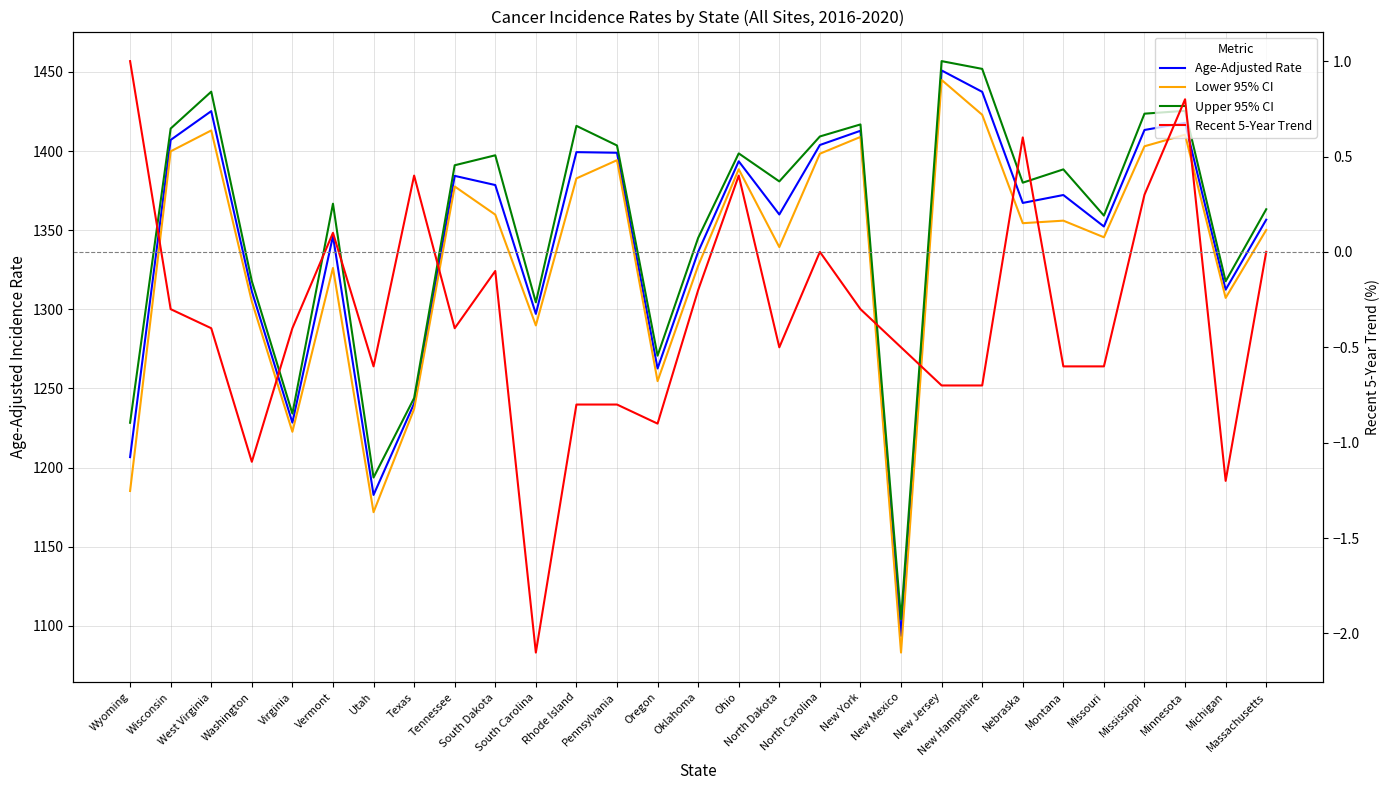

What is the label of the 19th point from the left?

New York